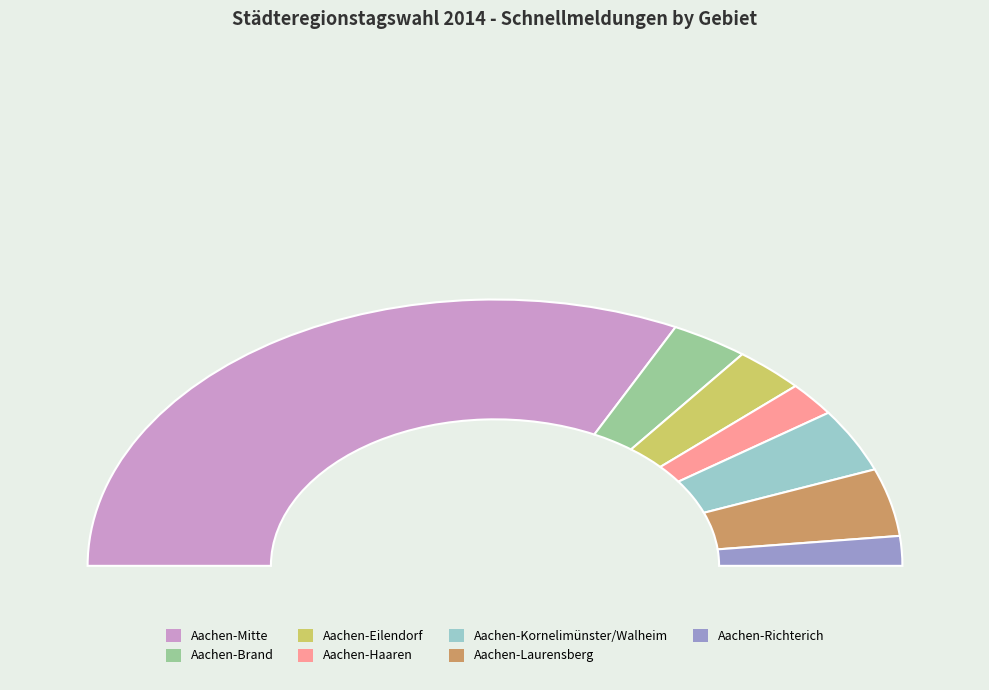

Count the number of slices in the pie.

7